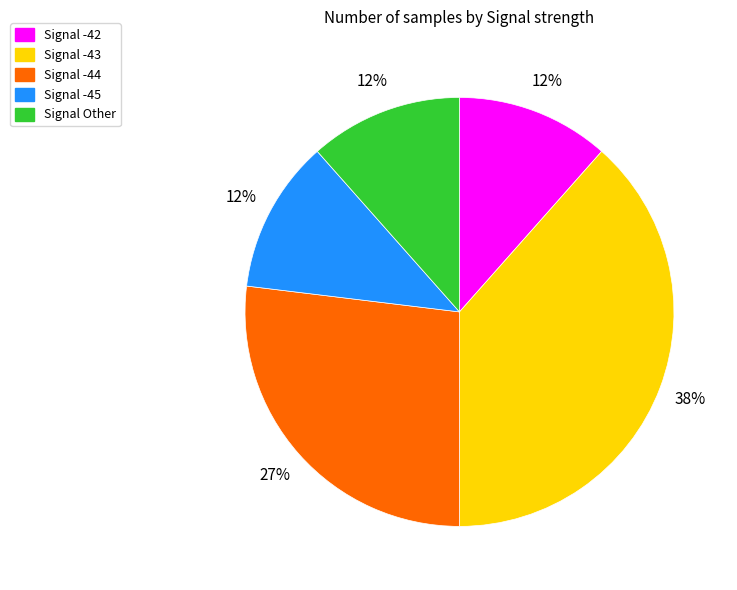

Is there any slice that represents more than half of the pie?

No